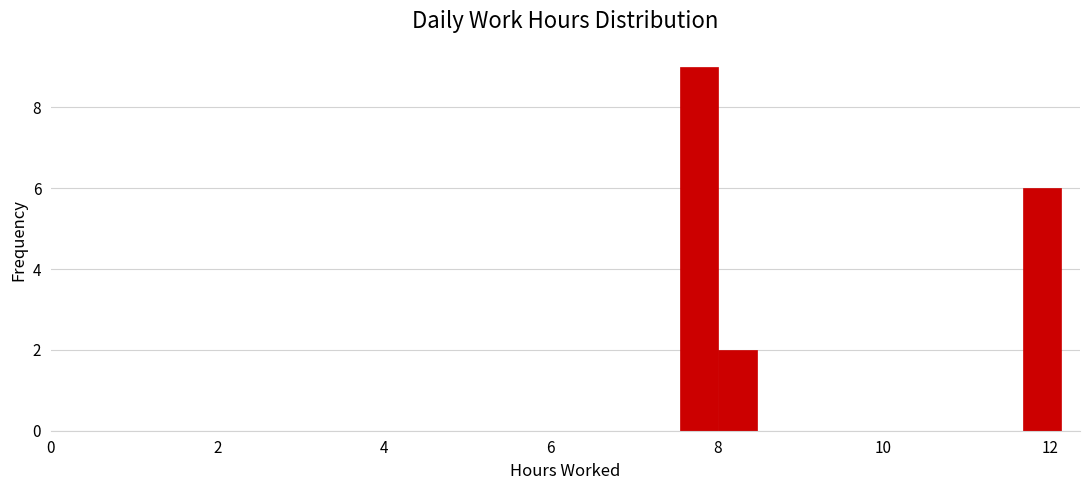

Read against the x-axis, roughly where is the centre of the tallest bar?

7.8